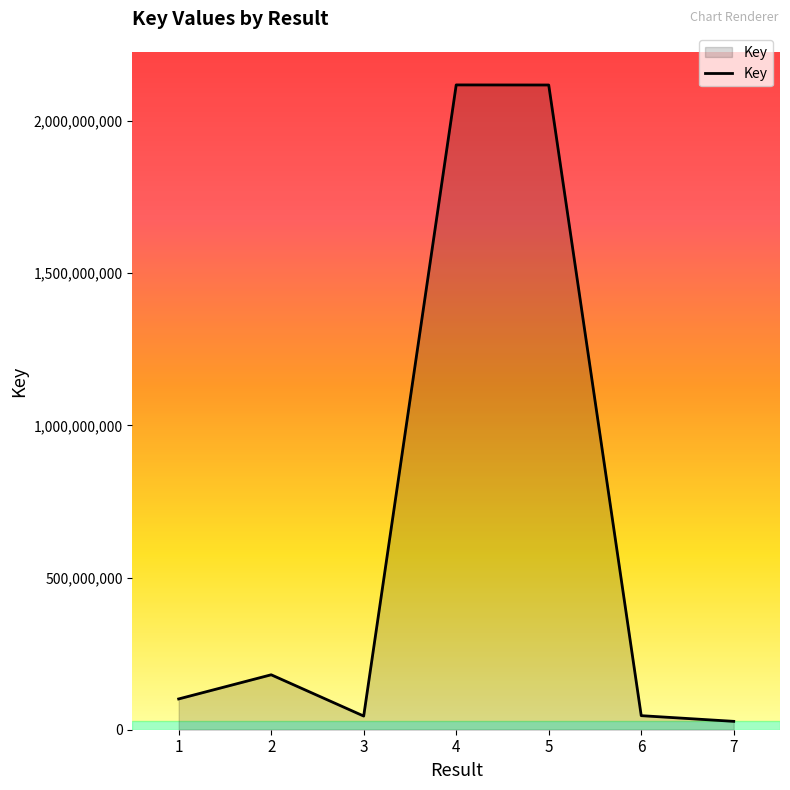

The value at 2 is 308826838. True or false?

False